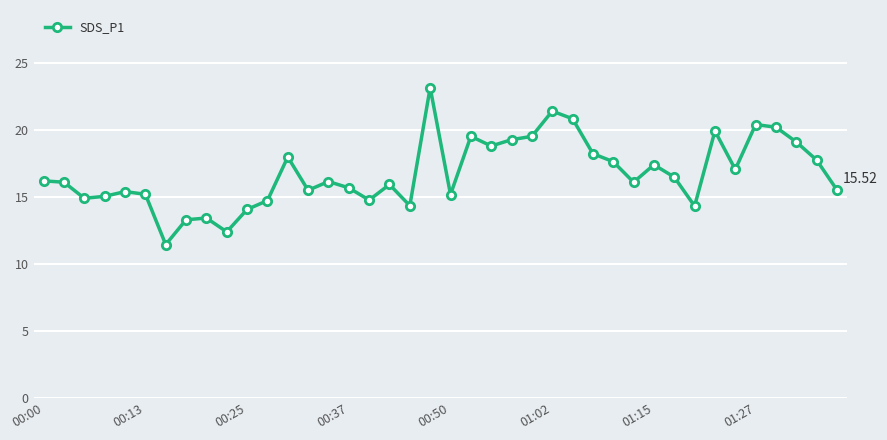

What is the average value?

16.8